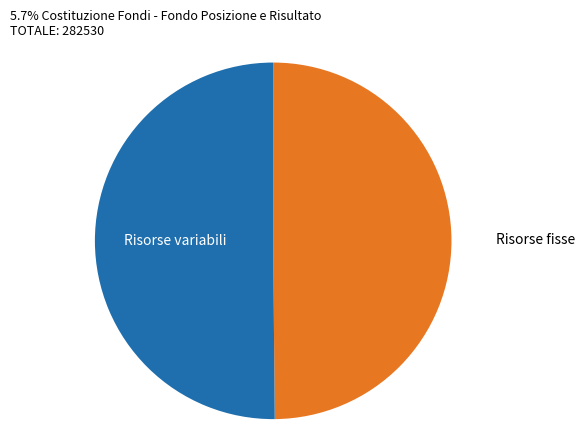

How many segments does this pie chart have?

2